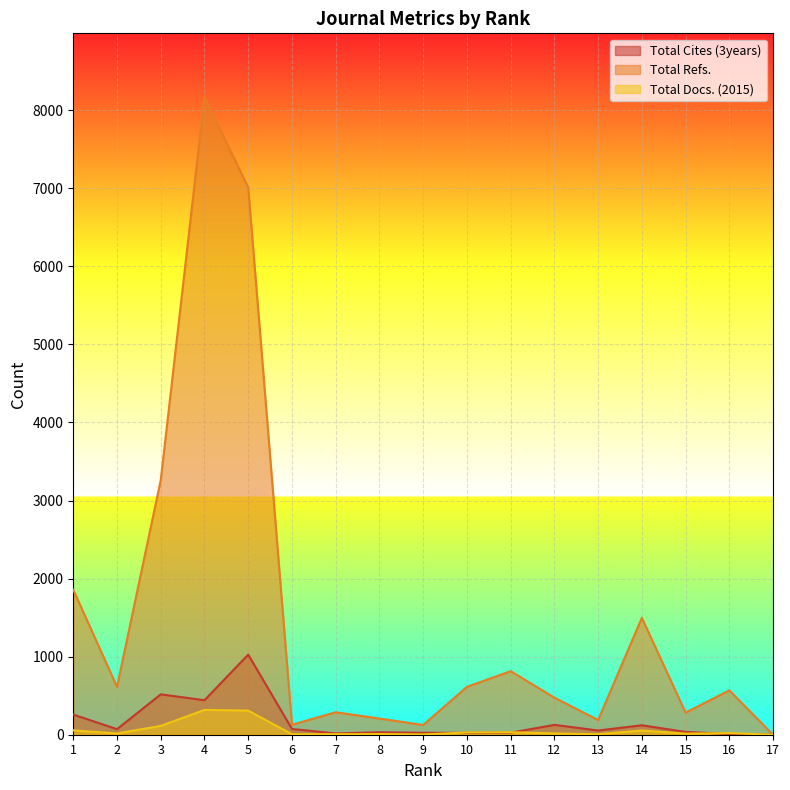

At which label does Total Refs. reach its peak?

4